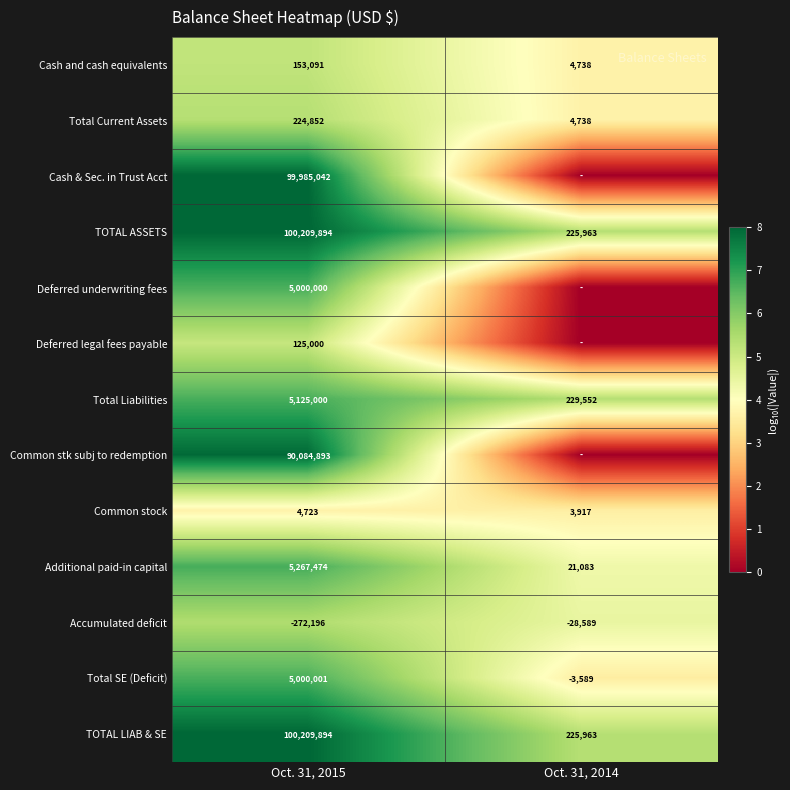

True or false: TOTAL ASSETS has a value of 50629206 at Oct. 31, 2015.

False